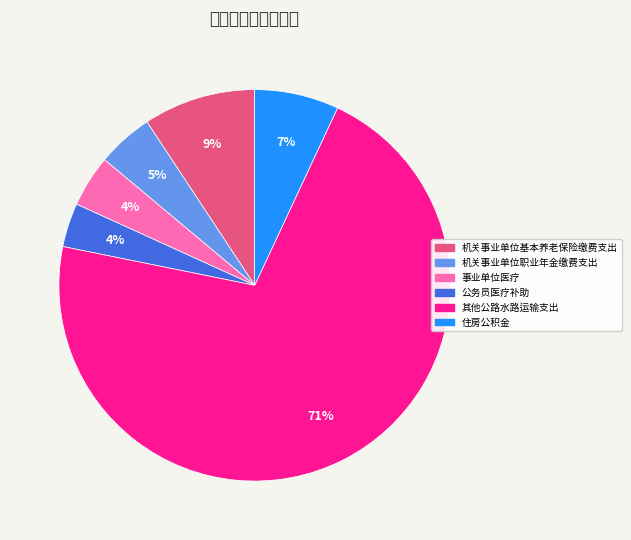

The 住房公积金 slice represents 7% of the pie. True or false?

True